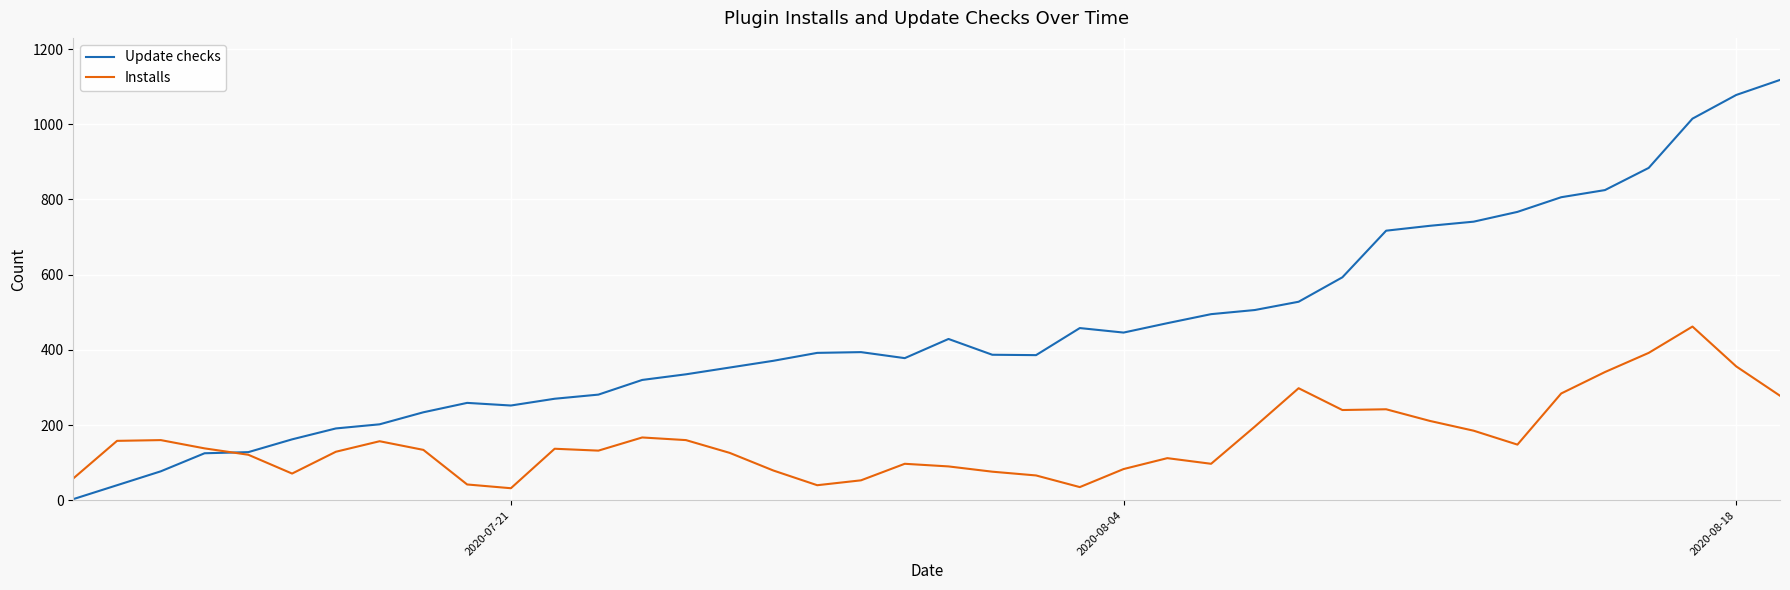

Which series has the widest spread of values?

Update checks